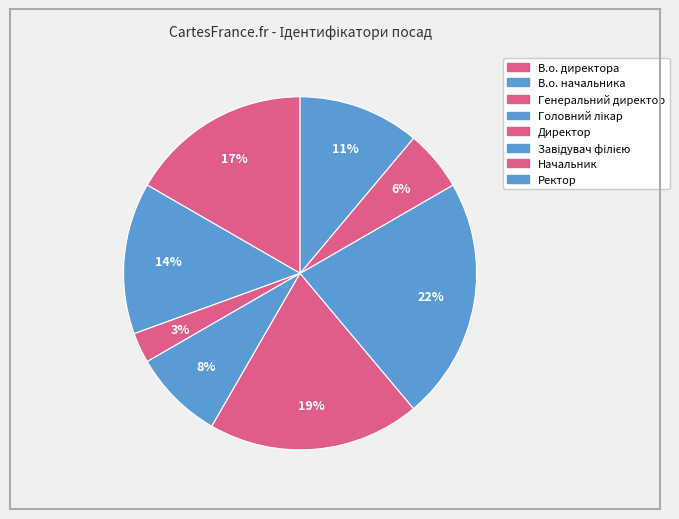

The Завідувач філією slice represents 9% of the pie. True or false?

False